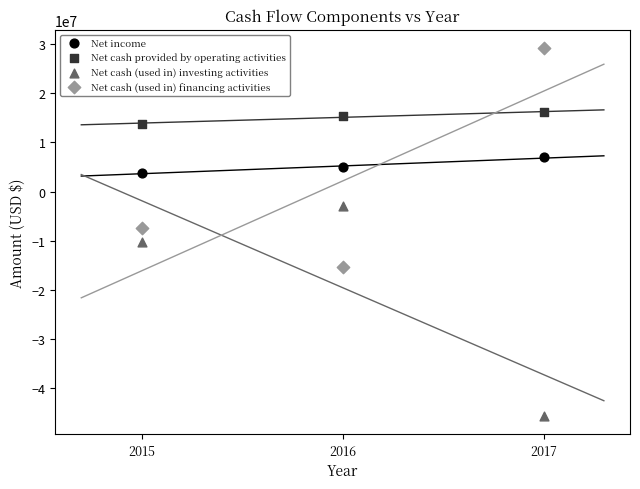

Across all data points, what is the range of Y values (max minus min)?

74688048